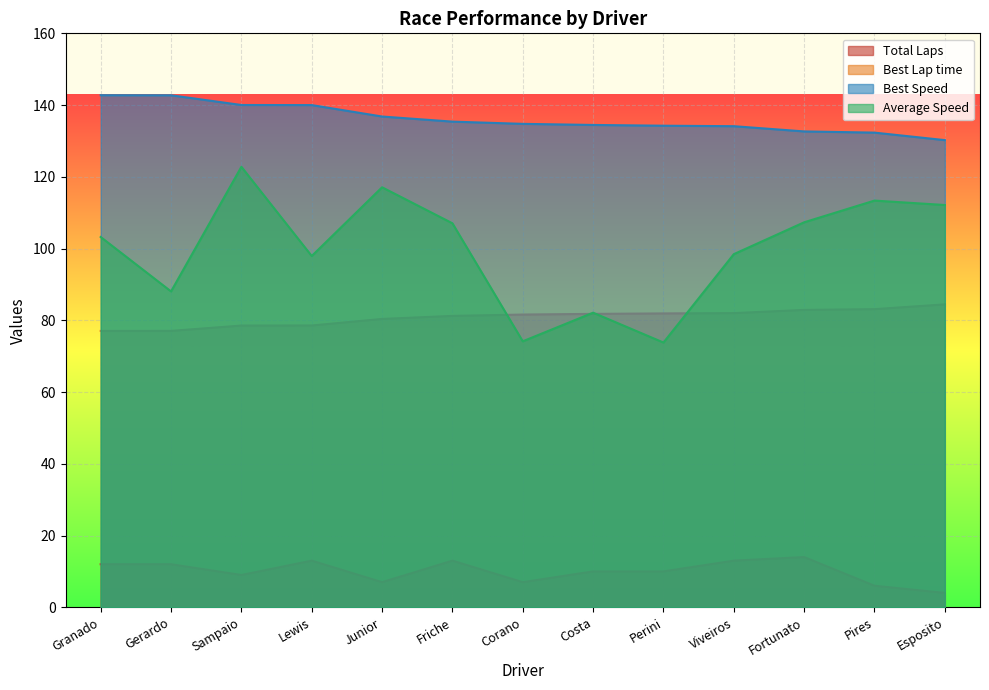

Reading right to left, extract all data points from this chart.

Total Laps: Esposito=4.0	Pires=6.0	Fortunato=14.0	Viveiros=13.0	Perini=10.0	Costa=10.0	Corano=7.0	Friche=13.0	Junior=7.0	Lewis=13.0	Sampaio=9.0	Gerardo=12.0	Granado=12.0
Best Lap time: Esposito=84.5	Pires=83.1	Fortunato=82.9	Viveiros=82.0	Perini=81.9	Costa=81.8	Corano=81.6	Friche=81.2	Junior=80.4	Lewis=78.6	Sampaio=78.5	Gerardo=77.1	Granado=77.0
Best Speed: Esposito=130.2	Pires=132.3	Fortunato=132.7	Viveiros=134.1	Perini=134.2	Costa=134.5	Corano=134.8	Friche=135.4	Junior=136.8	Lewis=140.0	Sampaio=140.0	Gerardo=142.7	Granado=142.8
Average Speed: Esposito=112.1	Pires=113.4	Fortunato=107.3	Viveiros=98.4	Perini=73.8	Costa=82.1	Corano=74.1	Friche=107.0	Junior=117.1	Lewis=97.9	Sampaio=122.8	Gerardo=88.1	Granado=103.2